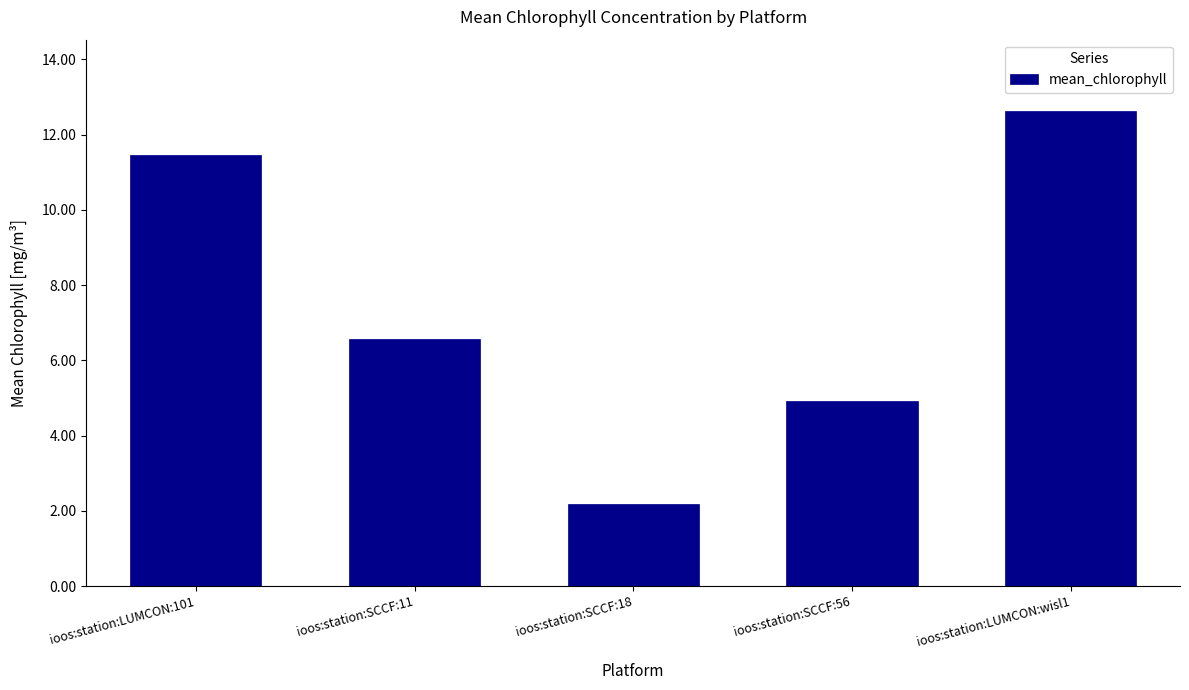

What is the change in value from ioos:station:LUMCON:101 to ioos:station:SCCF:11?

-4.9